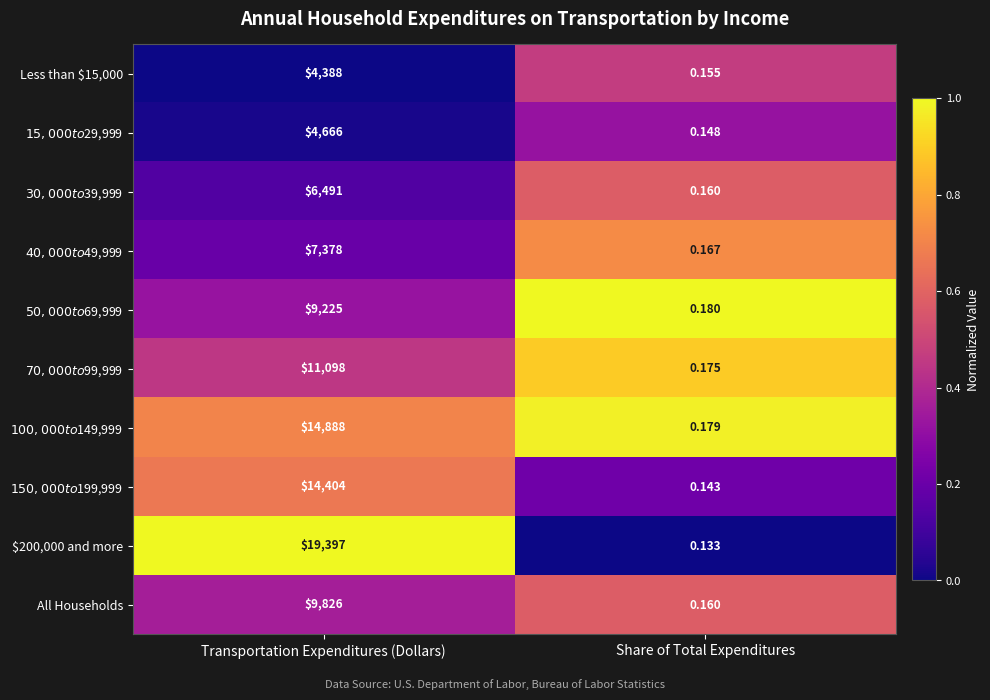

What is the total value across all series at Transportation Expenditures (Dollars)?

101761.0